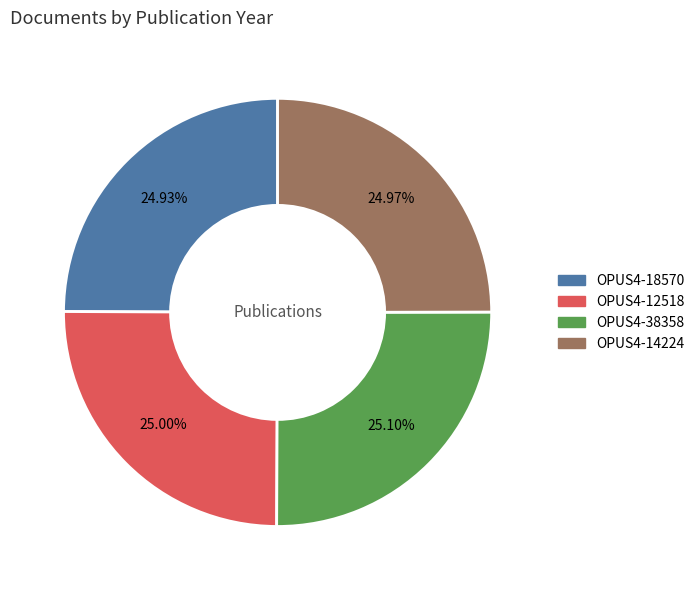

How much of the chart is everything except OPUS4-18570?

75.1%